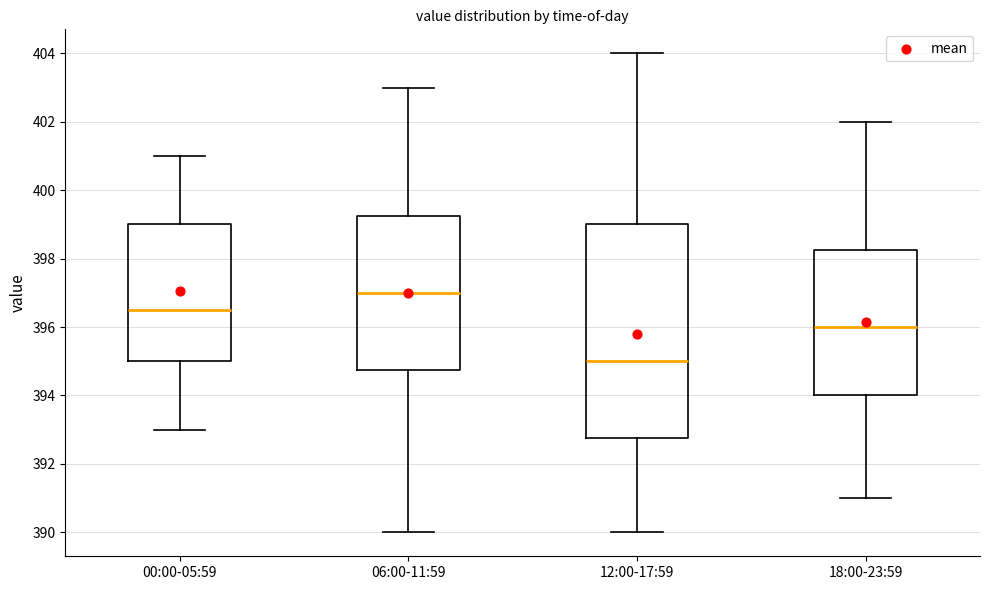

Which box's median line is the highest?

06:00-11:59